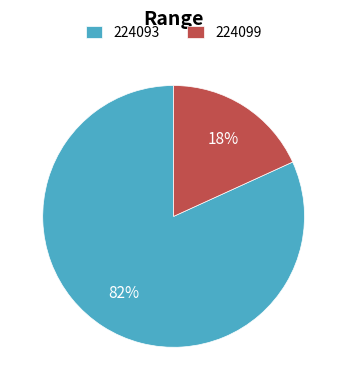

What is the largest slice in the pie chart?

224093